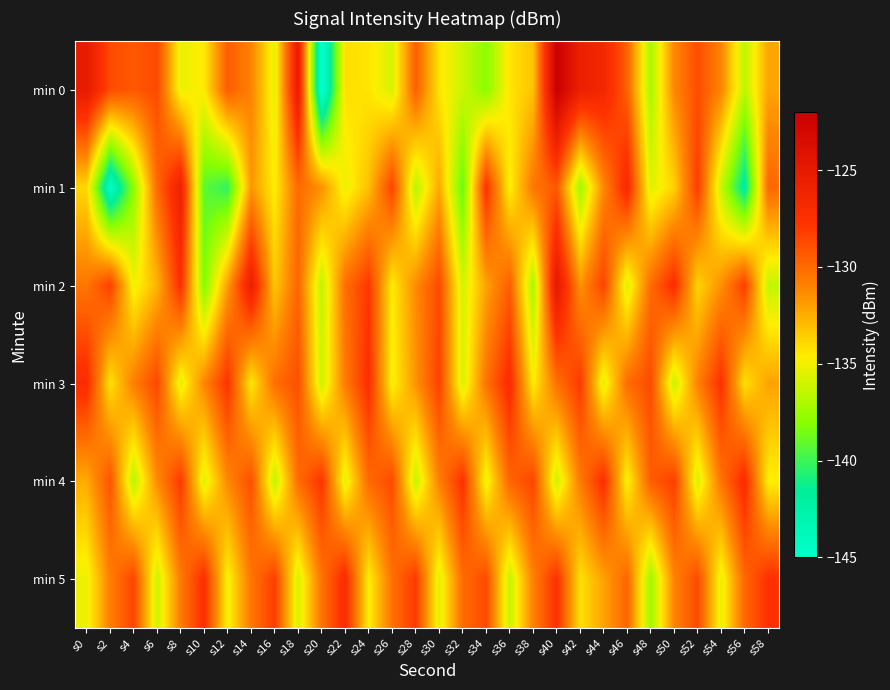

Which has a higher value, s16 or s48?

s16